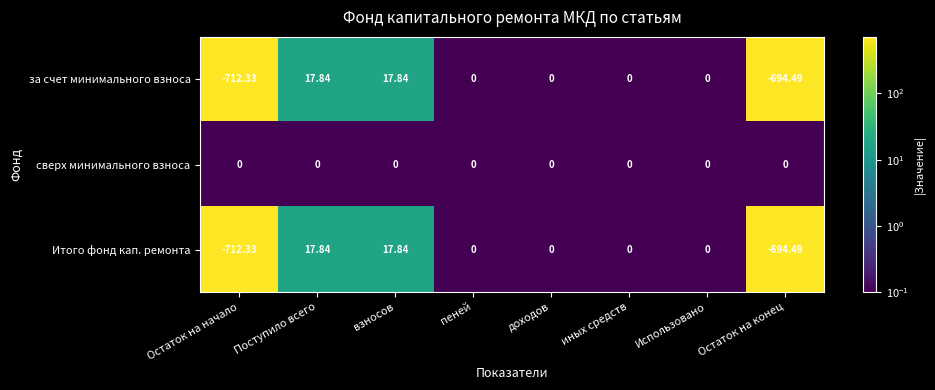

Where does the за счет минимального взноса series first go above 0?

Поступило всего